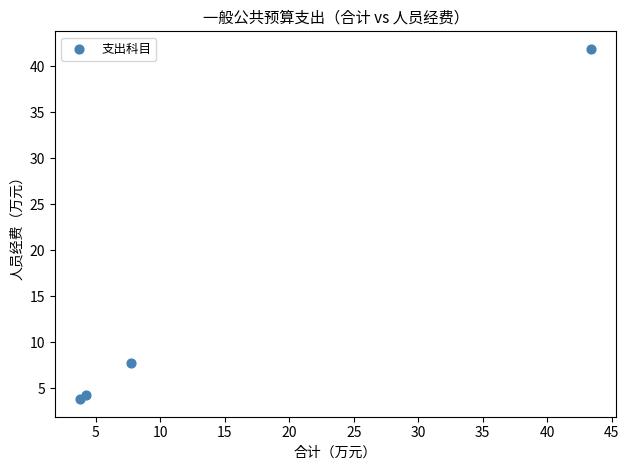

What Y value in the scatter plot is closest to 22?

7.7